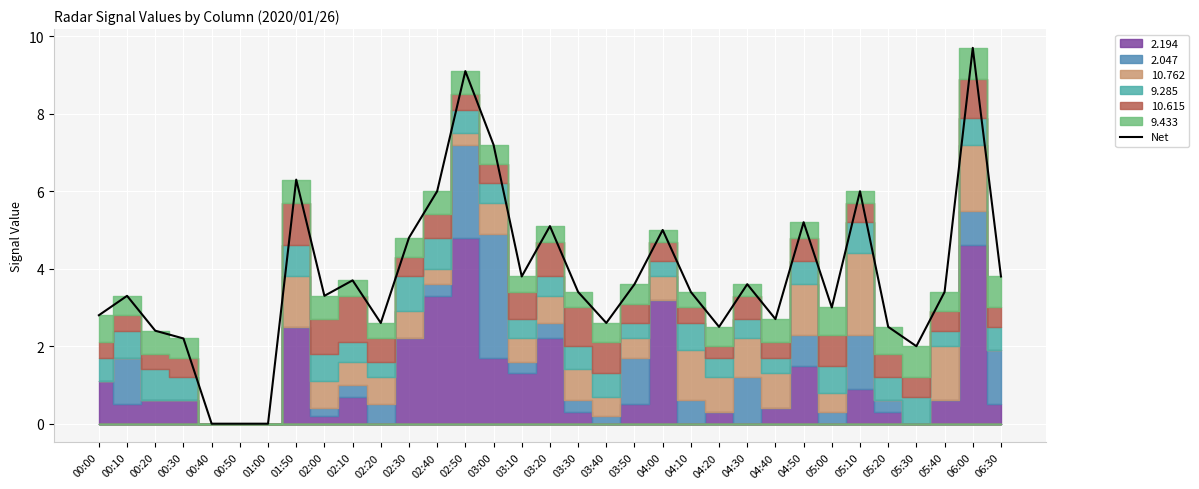

What is the value of the 29th point from the left?

2.5